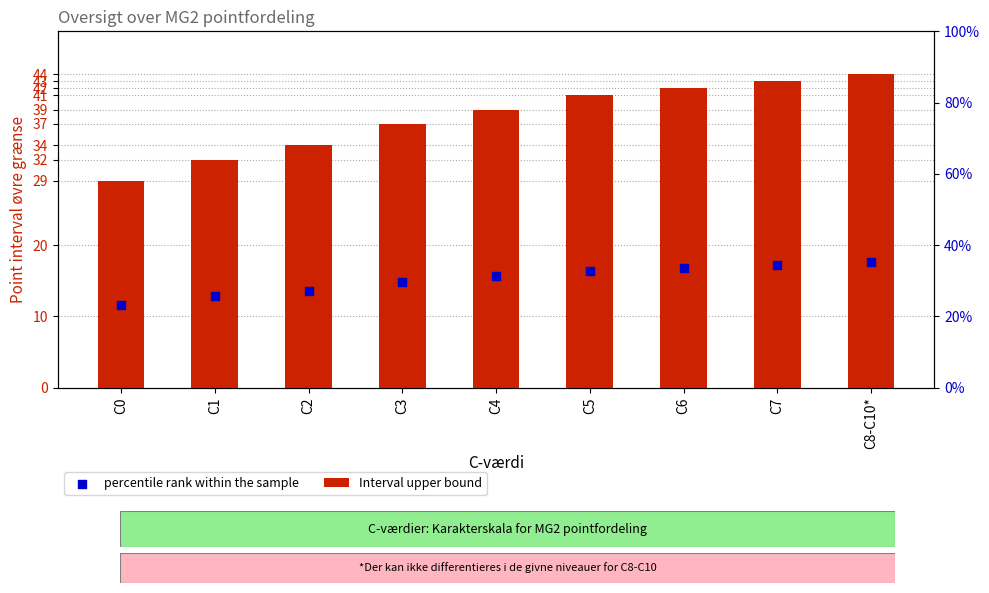

Which series reaches the maximum Y coordinate?

Interval upper bound